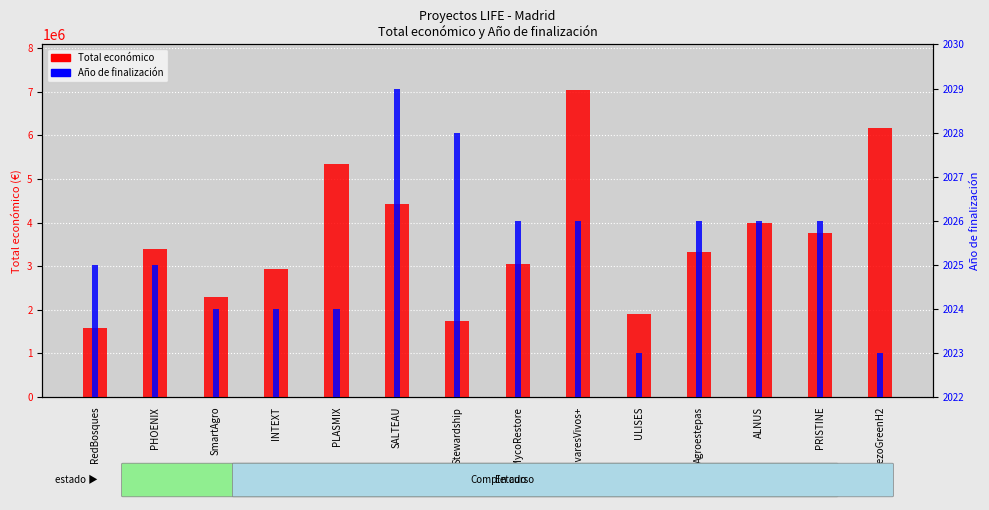

List the series in order of their overall mean, highest first.

Total económico, Año de finalización